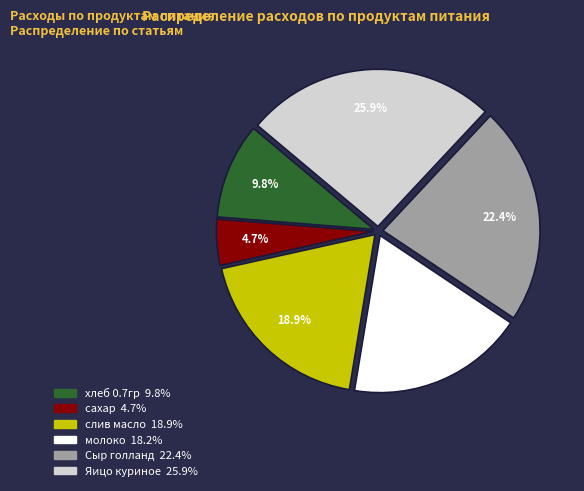

Approximately how many times larger is the value at Яицо куриное compared to сахар?

5.5